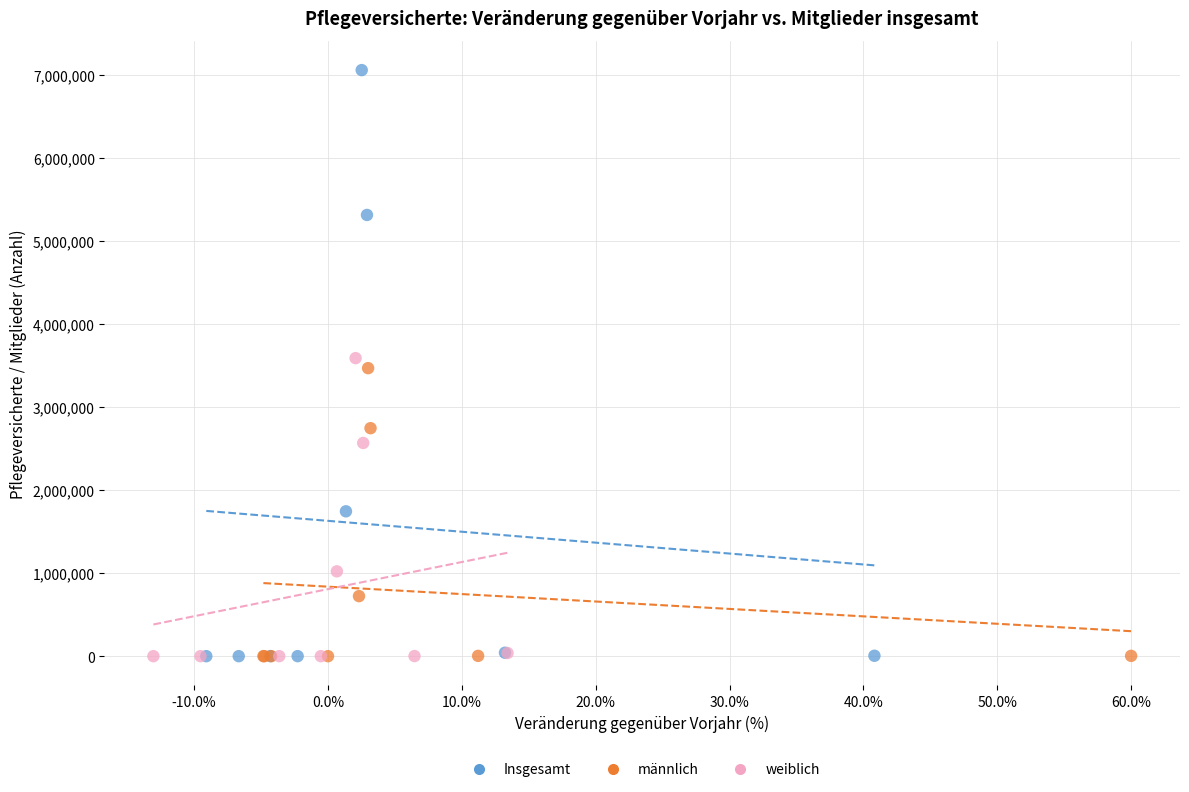

Which series reaches the maximum Y coordinate?

Insgesamt